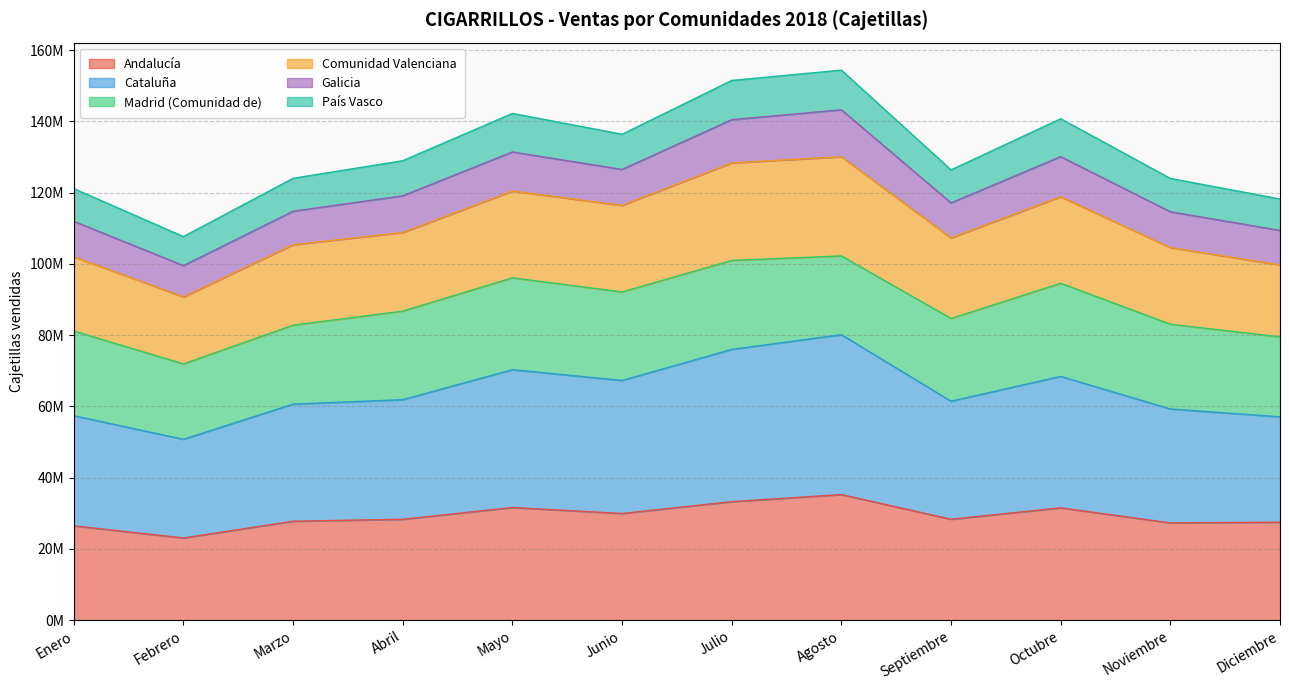

What is the average value of the Andalucía series?

29194271